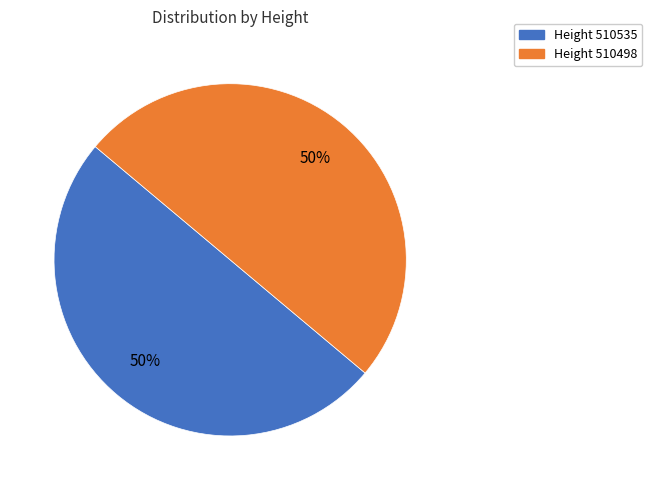

To the nearest percent, what is the average slice percentage?

50%